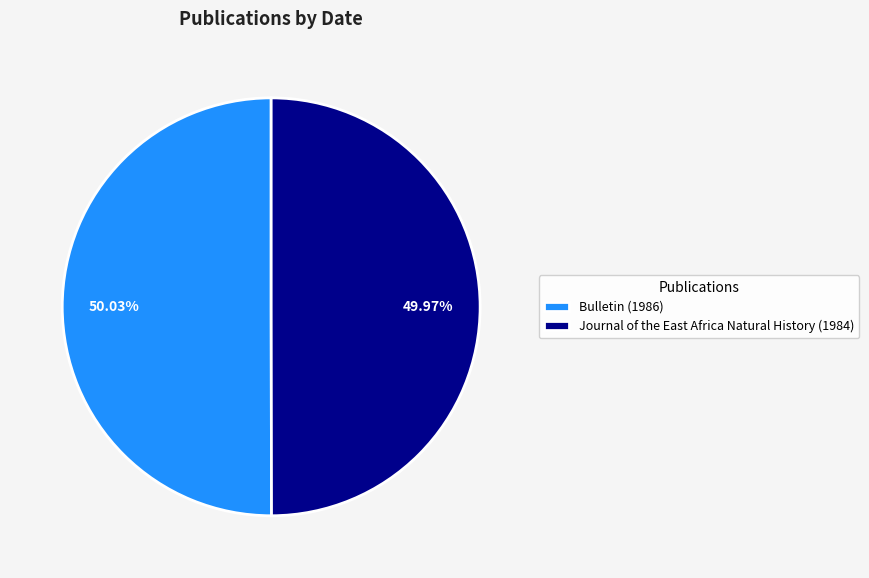

Is there a majority slice in this chart?

Yes